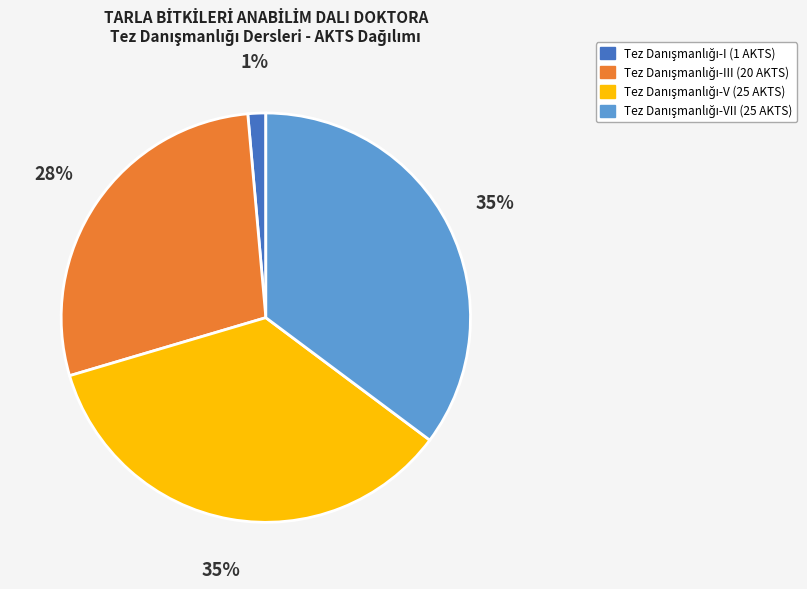

Is there a majority slice in this chart?

No